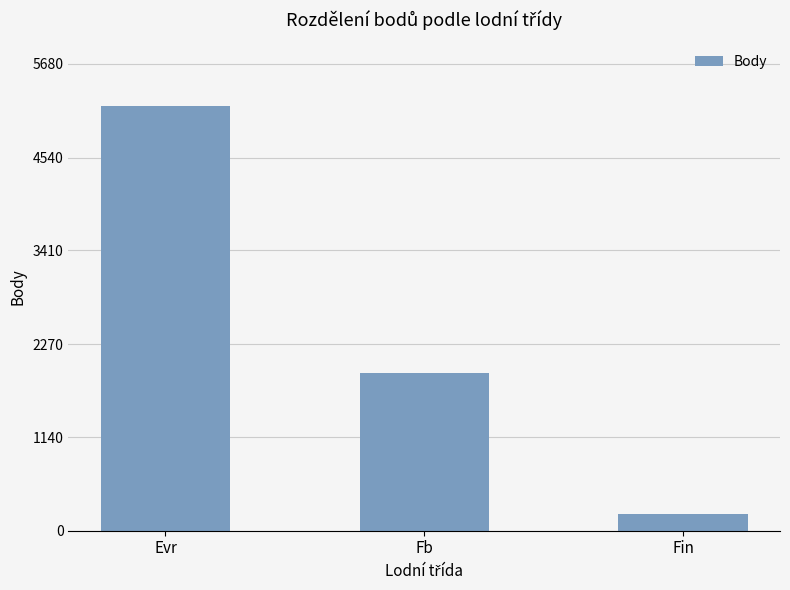

What value does the data have at Fin, to the nearest 100?

200